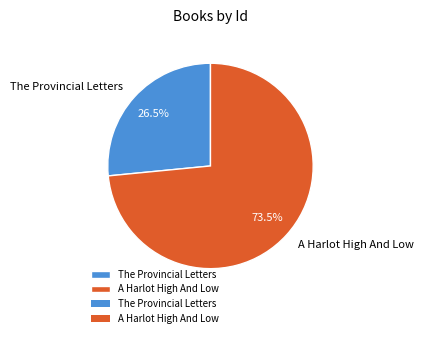

Is The Provincial Letters the majority of the pie?

No